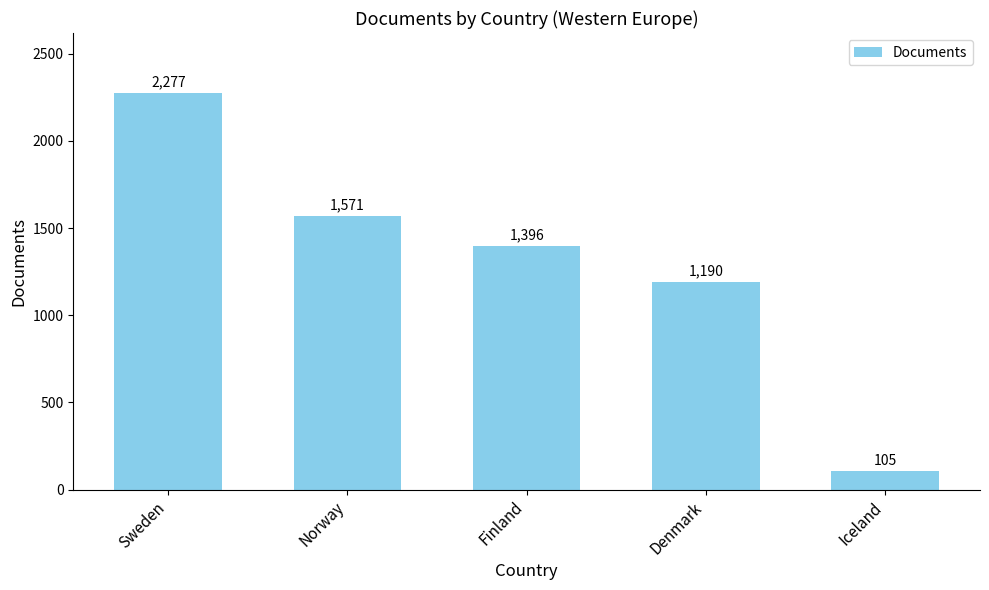

Reading left to right, extract all data points from this chart.

Sweden=2277	Norway=1571	Finland=1396	Denmark=1190	Iceland=105